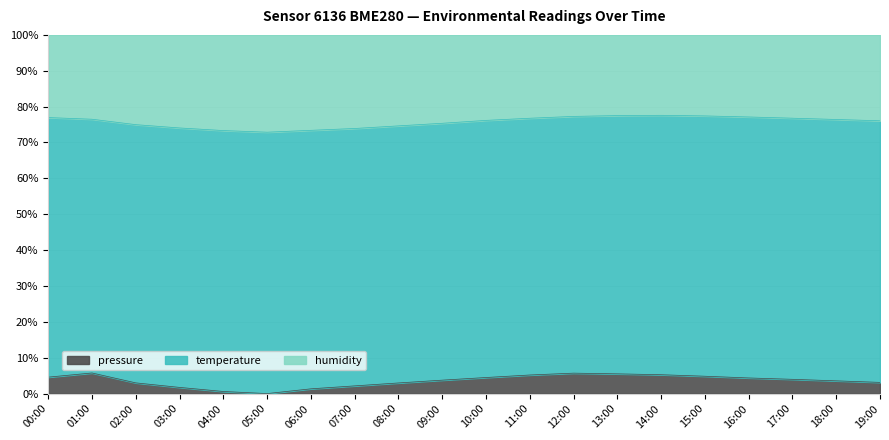

True or false: temperature has a value of 39.1 at 12:00.

False